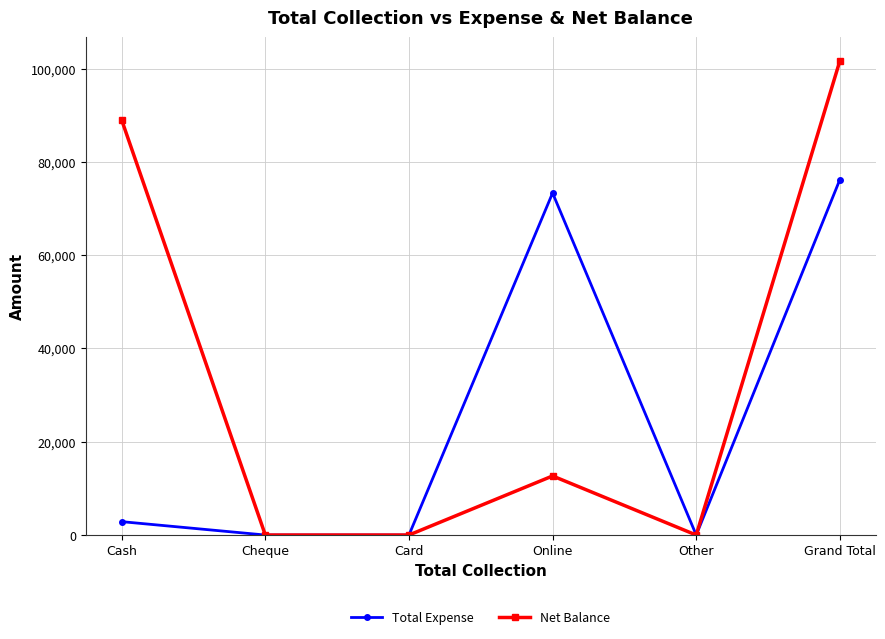

Between Cheque and Online, which series saw the biggest shift?

Total Expense